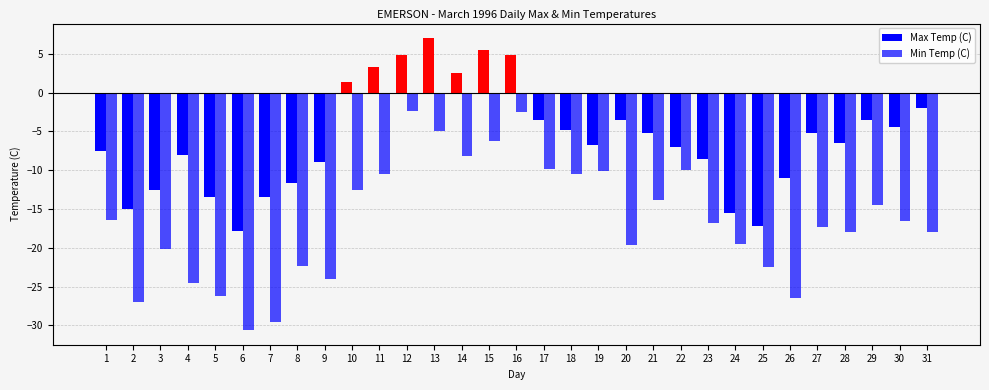

Rank the series by their average value, from lowest to highest.

Min Temp (C), Max Temp (C)